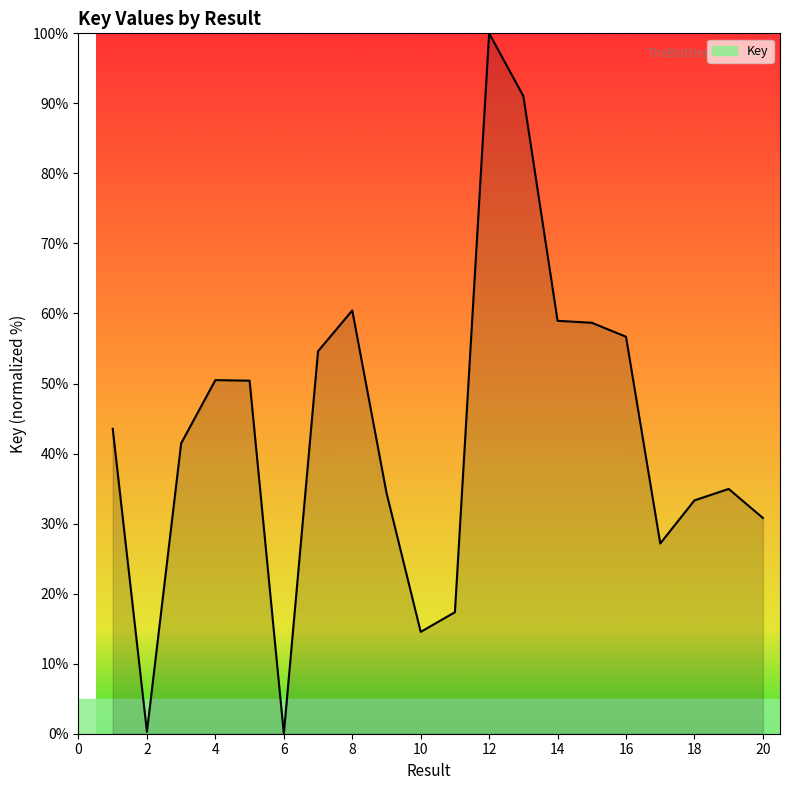

What is the difference between the second highest and second lowest values?

90.8